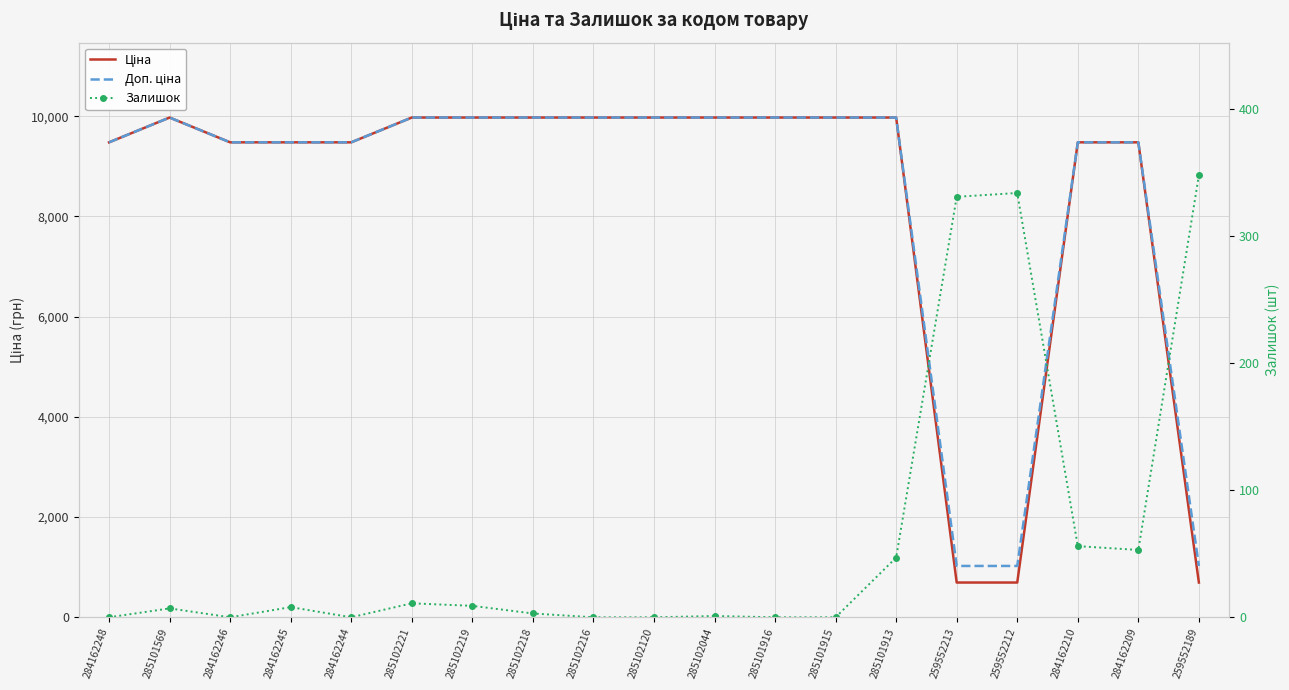

Rank the series by their maximum value, from highest to lowest.

Ціна, Доп. ціна, Залишок